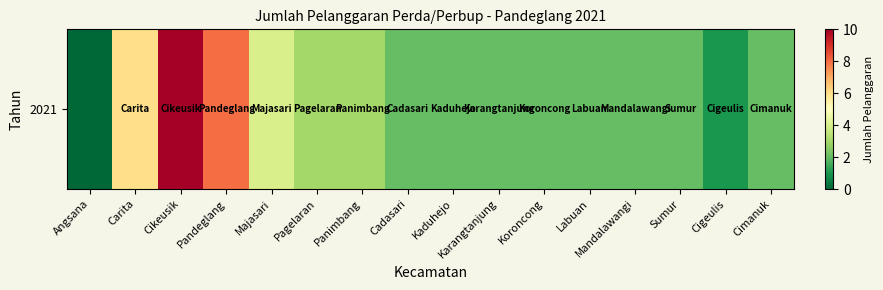

Rank the categories by value from highest to lowest.

Cikeusik, Pandeglang, Carita, Majasari, Pagelaran, Panimbang, Cadasari, Kaduhejo, Karangtanjung, Koroncong, Labuan, Mandalawangi, Sumur, Cimanuk, Cigeulis, Angsana